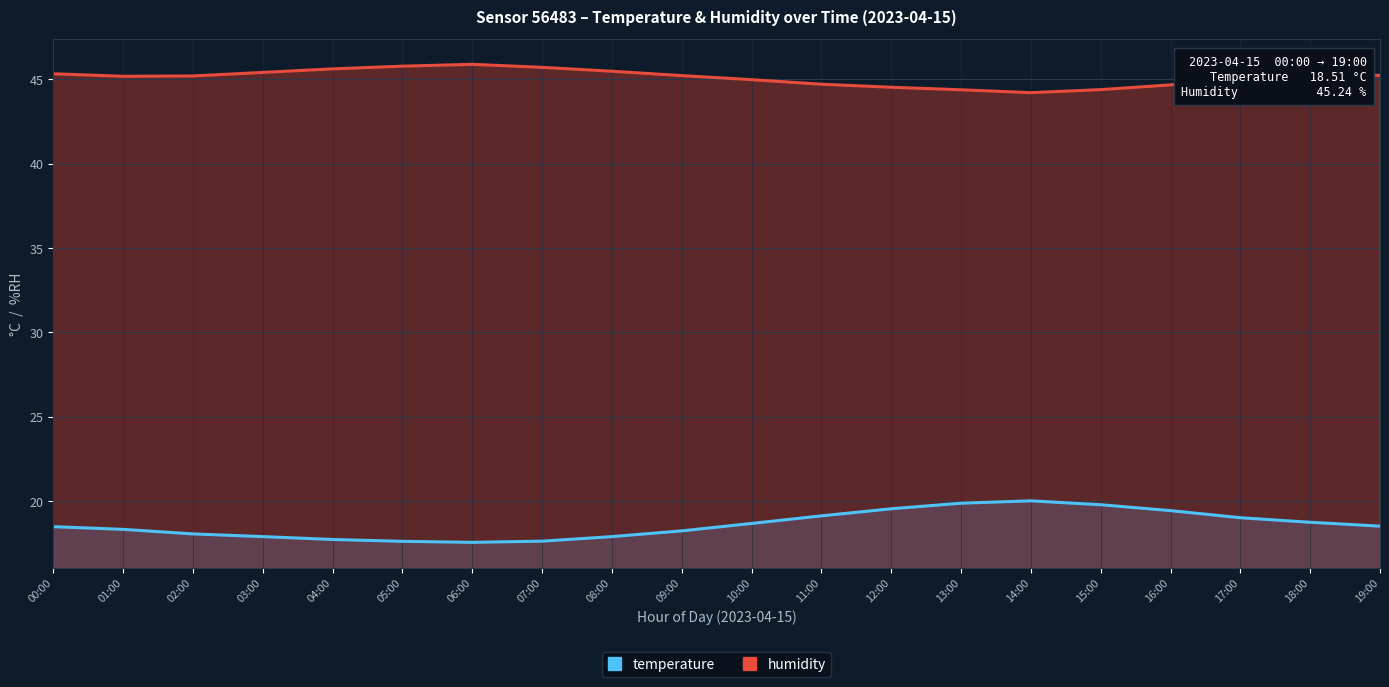

Reading left to right, transcribe all the data shown in this chart.

temperature: 00:00=18.5	01:00=18.3	02:00=18.1	03:00=17.9	04:00=17.7	05:00=17.6	06:00=17.6	07:00=17.6	08:00=17.9	09:00=18.2	10:00=18.7	11:00=19.1	12:00=19.5	13:00=19.9	14:00=20.0	15:00=19.8	16:00=19.4	17:00=19.0	18:00=18.7	19:00=18.5
humidity: 00:00=45.3	01:00=45.2	02:00=45.2	03:00=45.4	04:00=45.6	05:00=45.8	06:00=45.9	07:00=45.7	08:00=45.5	09:00=45.2	10:00=45.0	11:00=44.7	12:00=44.5	13:00=44.4	14:00=44.2	15:00=44.4	16:00=44.7	17:00=44.9	18:00=45.1	19:00=45.2